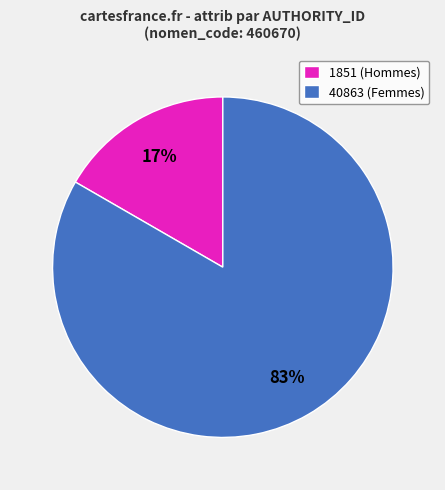

Combined, do 40863 (Femmes) and 1851 (Hommes) account for over 50%?

Yes